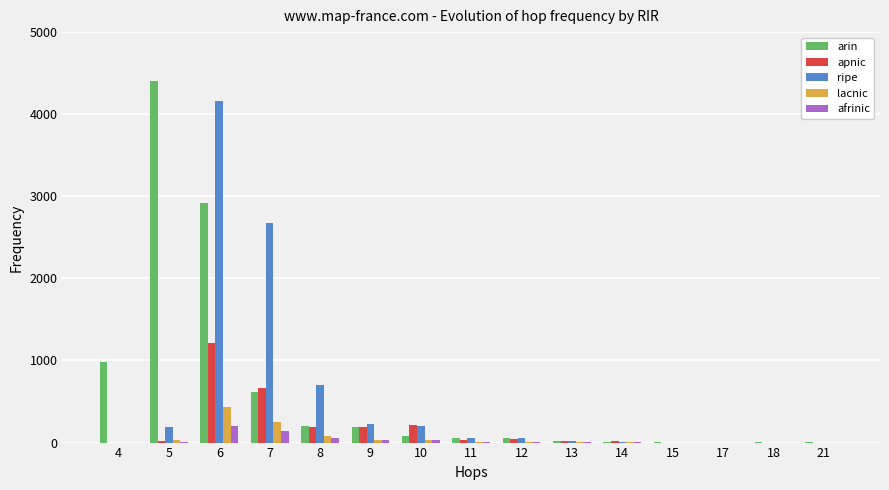

How many series are shown in this chart?

5